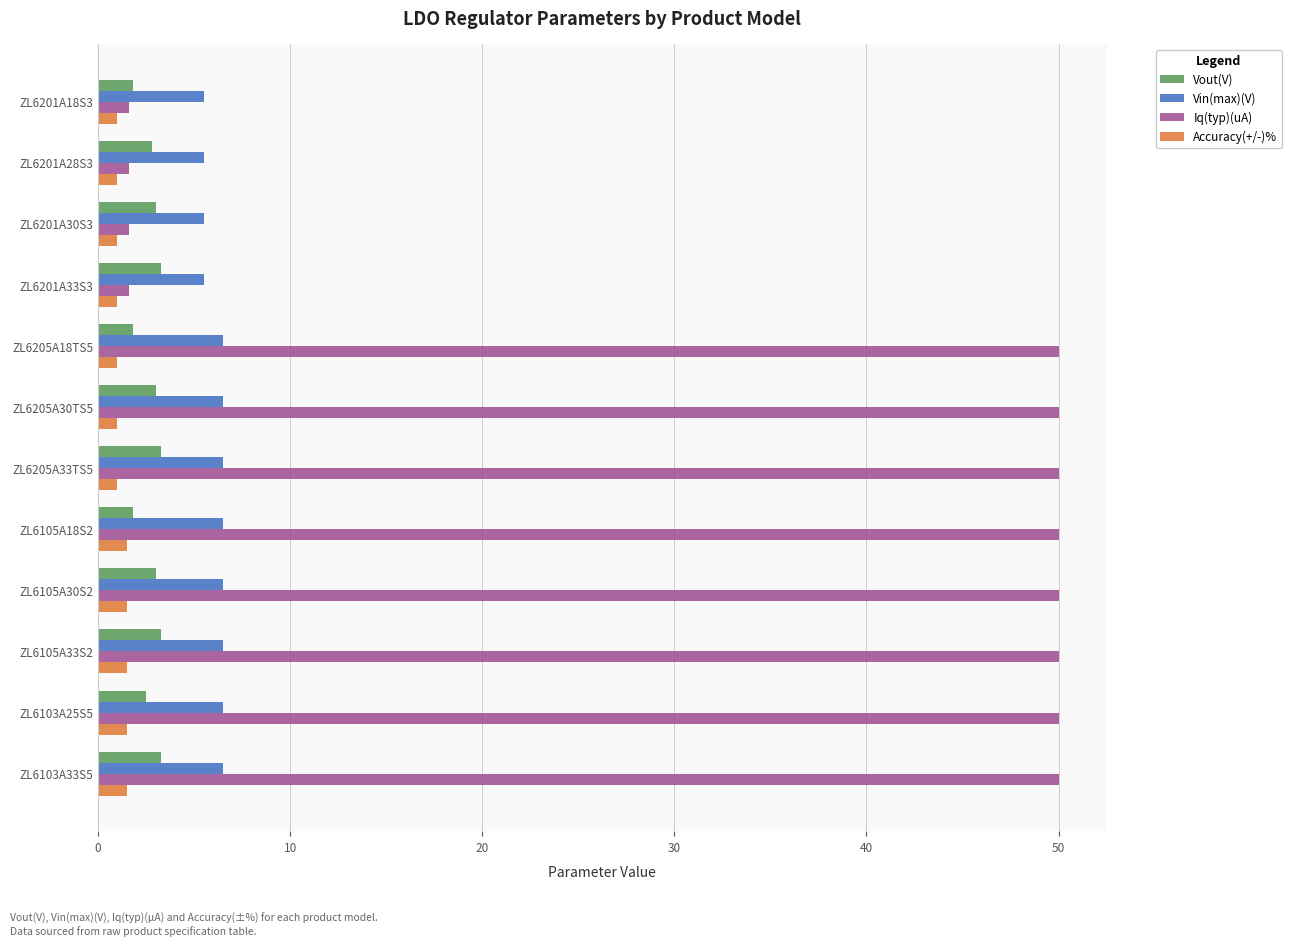

How many data points in Vin(max)(V) are above 6?

8